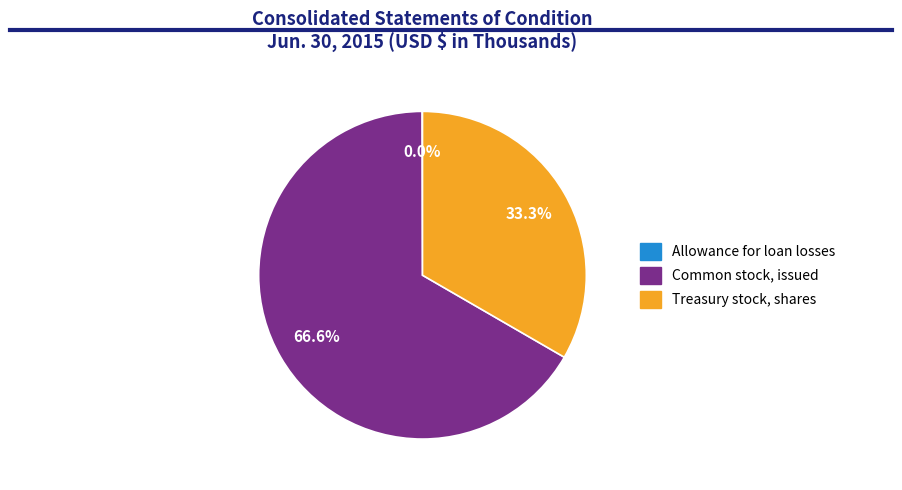

Is there any slice that represents more than half of the pie?

Yes